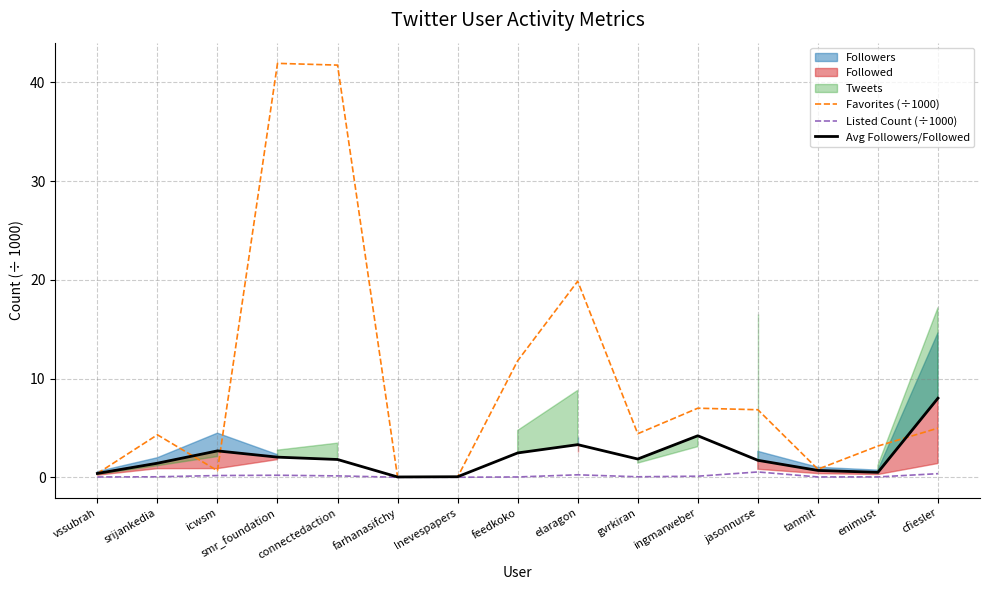

What is the label of the 11th point from the right?

connectedaction